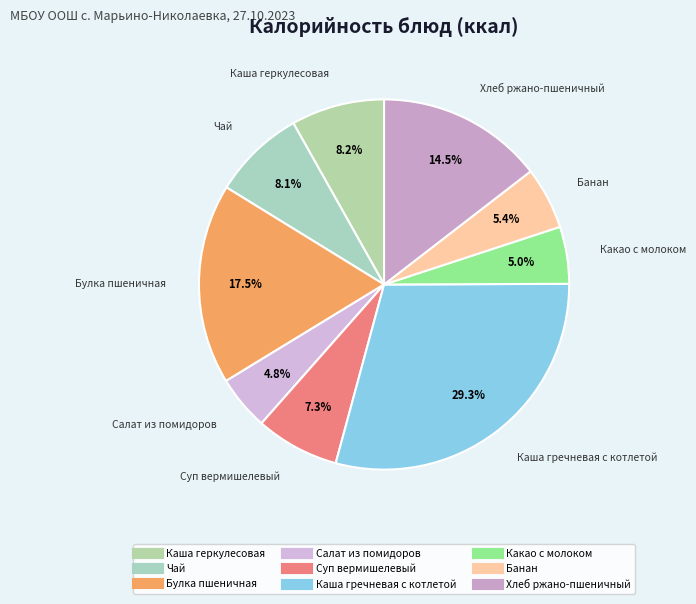

Combined, what portion of the pie is Суп вермишелевый and Булка пшеничная?

24.8%